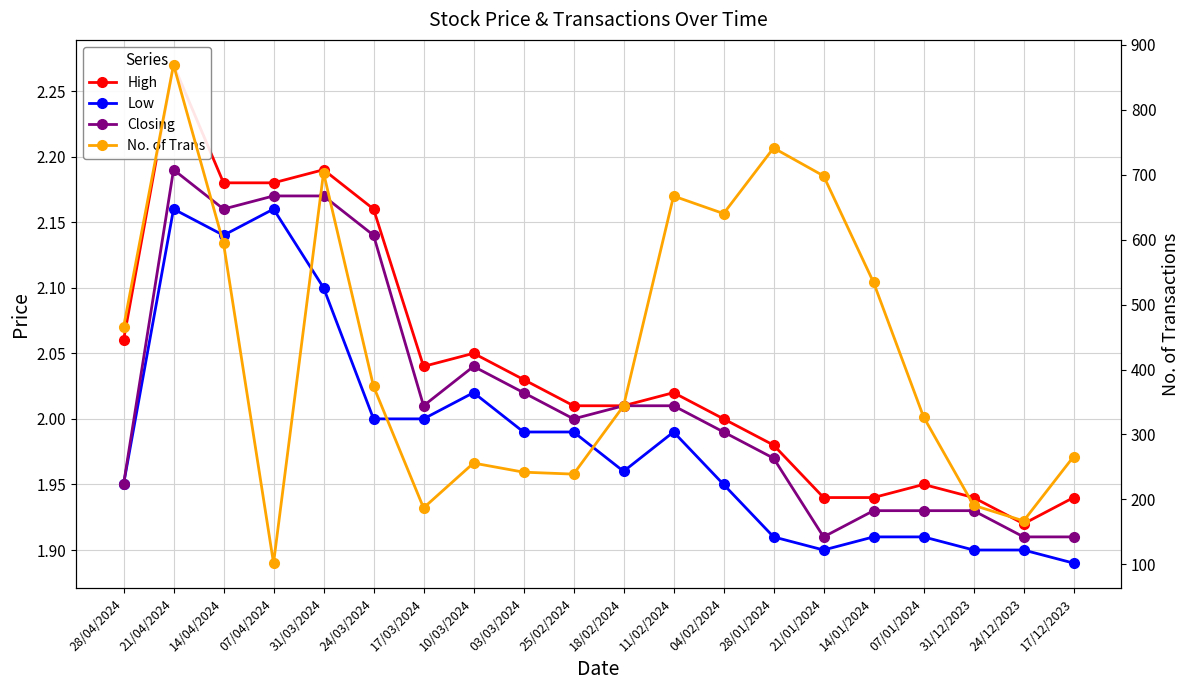

Where is the first local minimum for Low?

14/04/2024